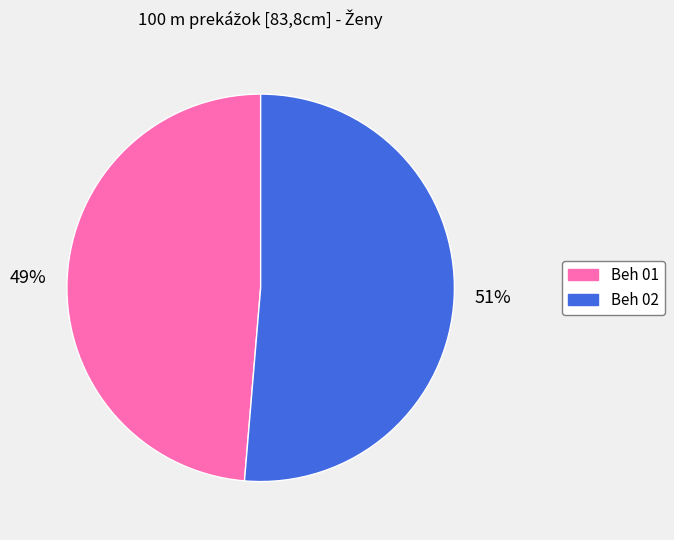

To the nearest percent, what percentage of the pie is Beh 02?

51%